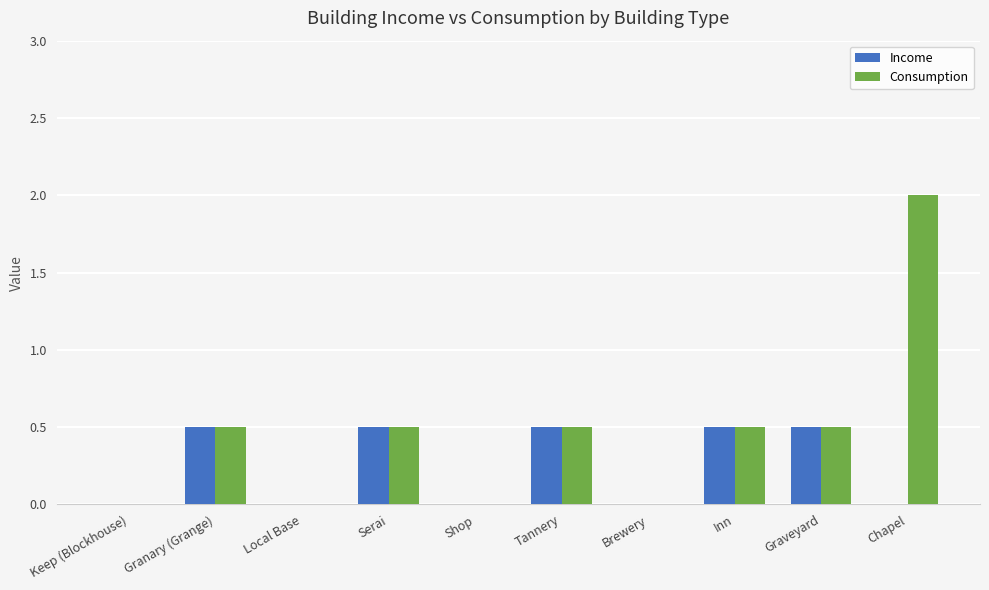

What is the sum of all Consumption values?

4.5